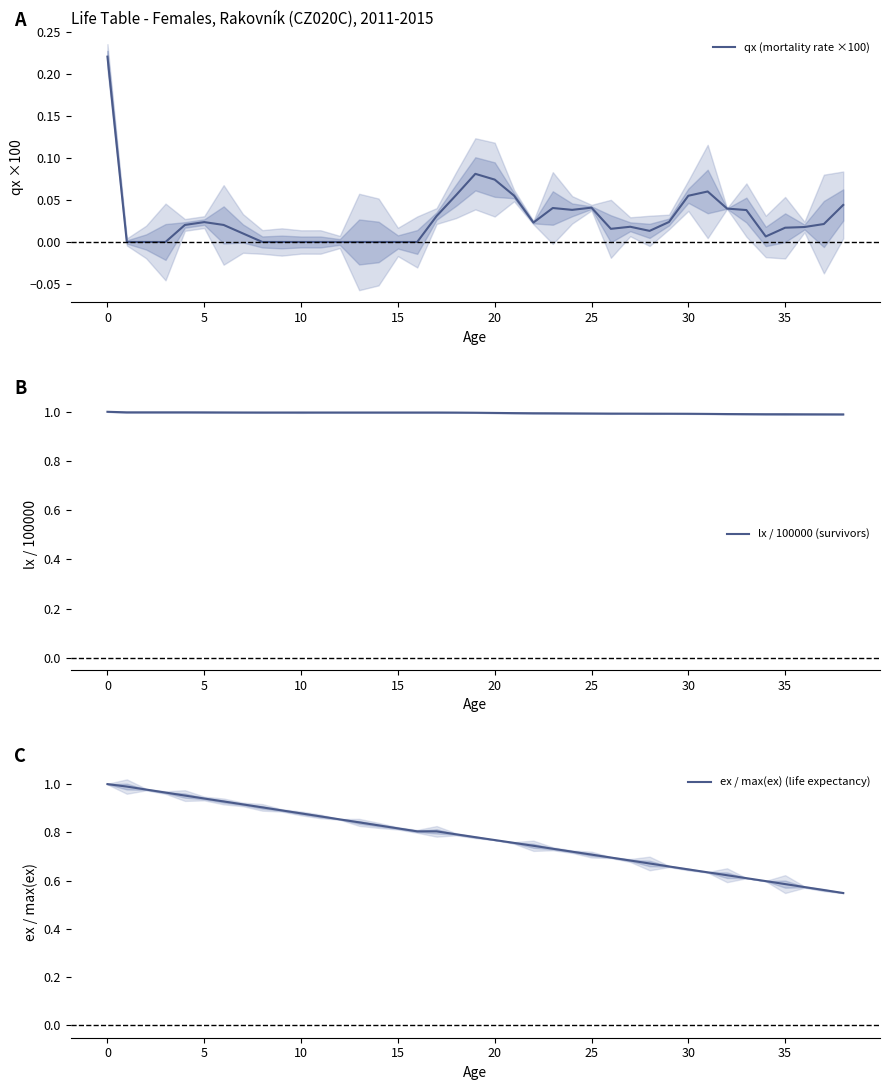

What is the label of the 26th point from the right?

13